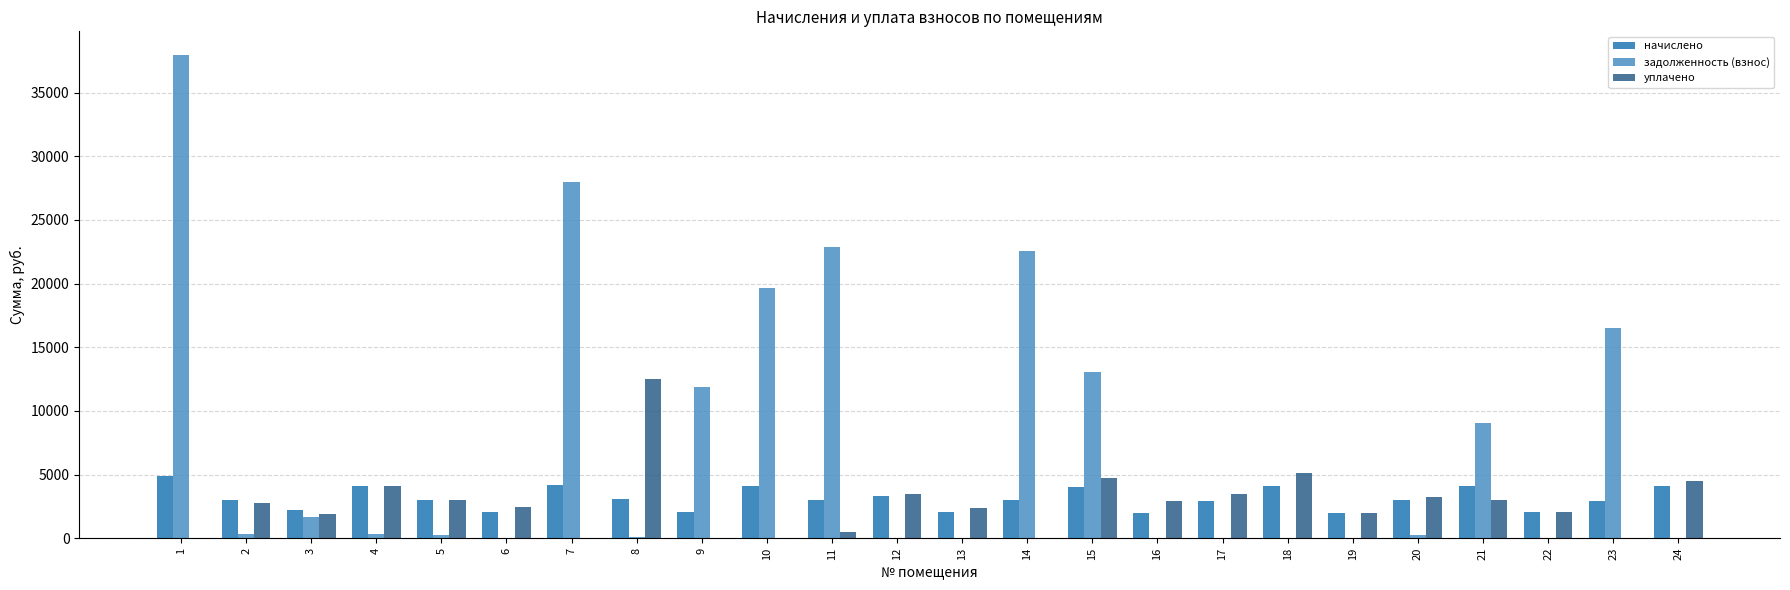

What is the average value of the уплачено series?

2667.3